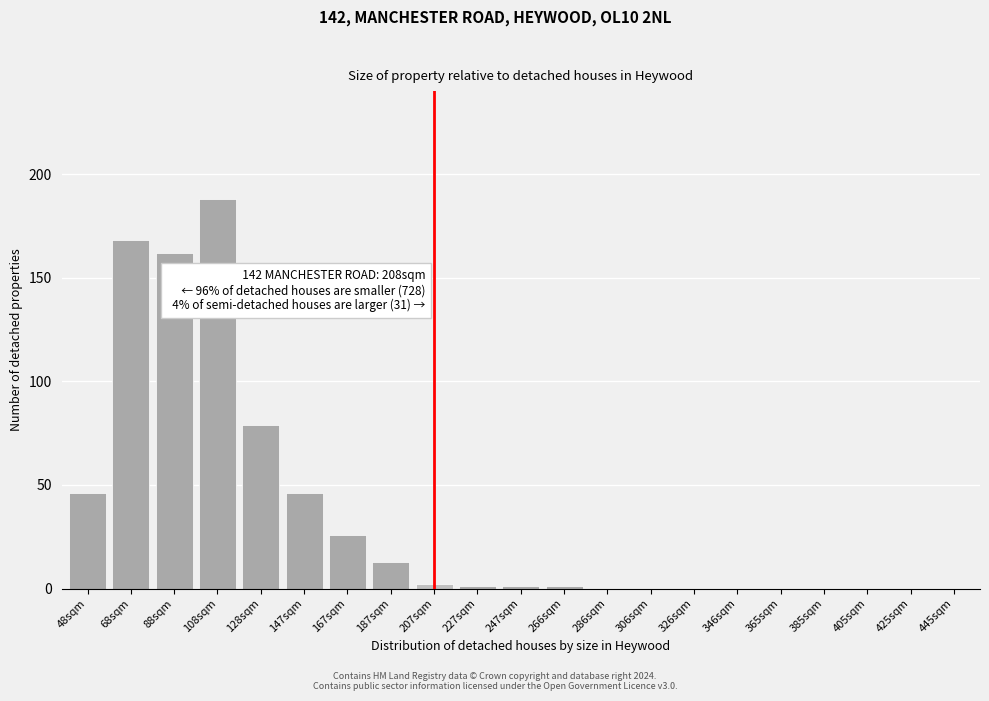

Reading right to left, extract all data points from this chart.

445sqm=0	425sqm=0	405sqm=0	385sqm=0	365sqm=0	346sqm=0	326sqm=0	306sqm=0	286sqm=0	266sqm=1	247sqm=1	227sqm=1	207sqm=2	187sqm=13	167sqm=26	147sqm=46	128sqm=79	108sqm=188	88sqm=162	68sqm=168	48sqm=46